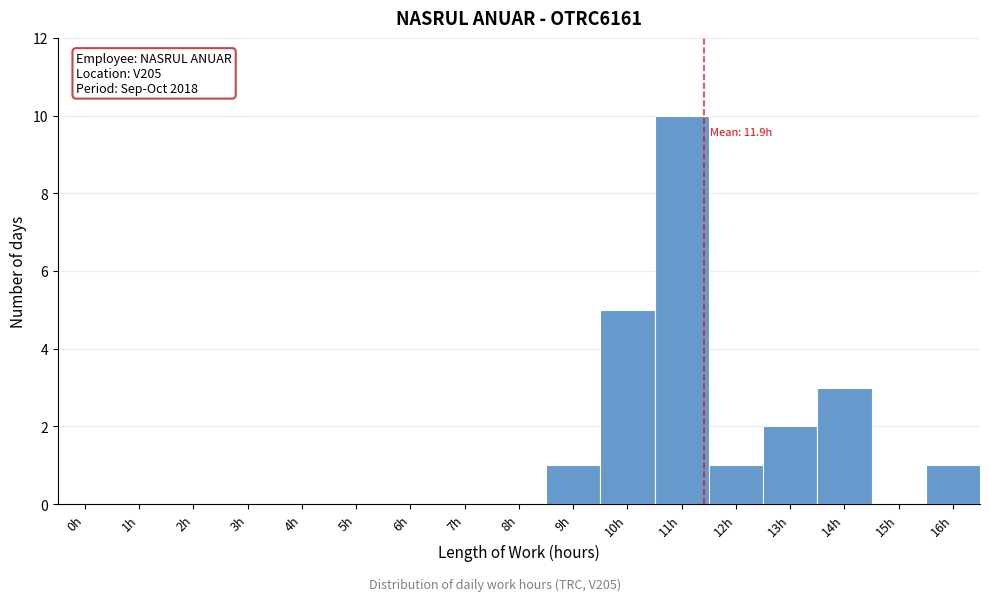

Reading left to right, transcribe all the data shown in this chart.

0h=0	1h=0	2h=0	3h=0	4h=0	5h=0	6h=0	7h=0	8h=0	9h=1	10h=5	11h=10	12h=1	13h=2	14h=3	15h=0	16h=1